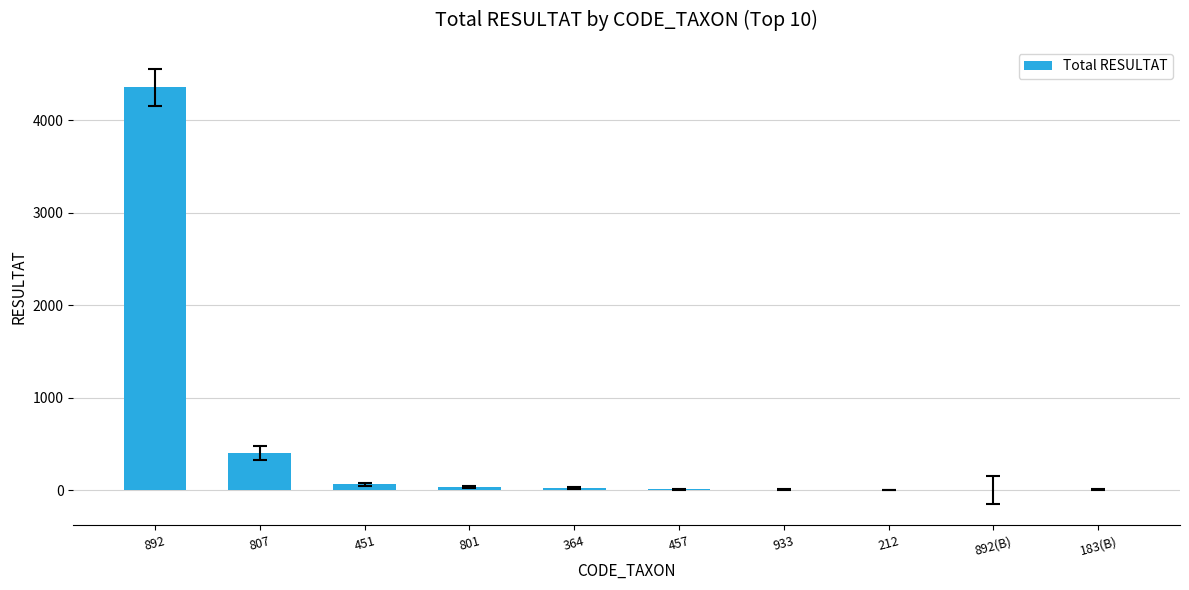

What is the sum of all values?

4901